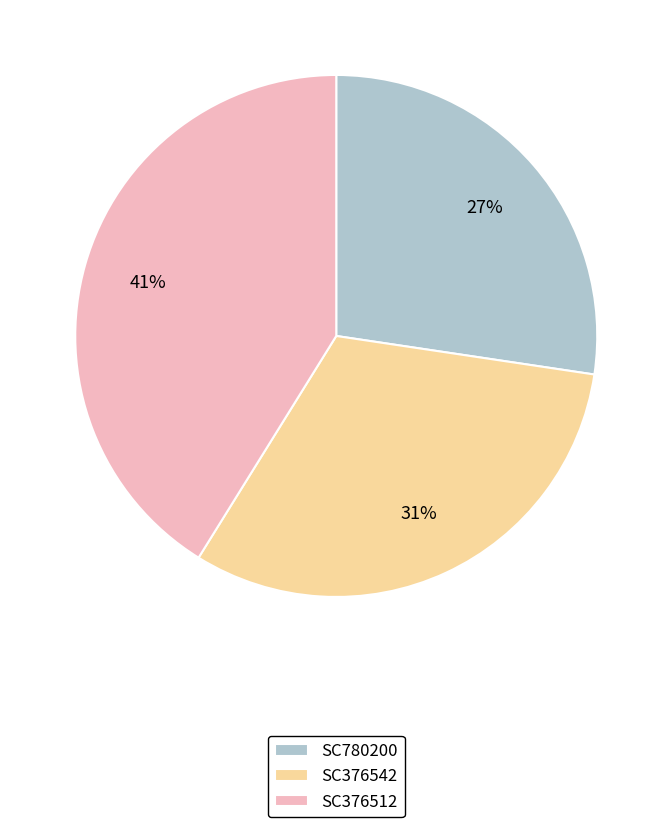

Approximately how many times larger is the value at SC376512 compared to SC376542?

1.3